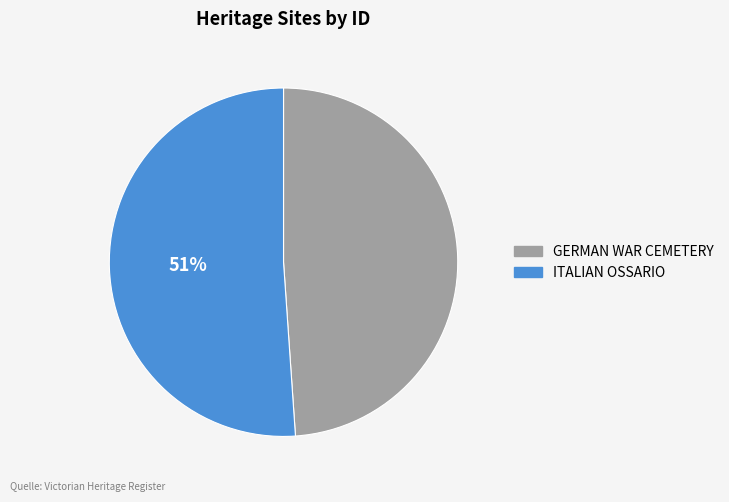

Between GERMAN WAR CEMETERY and ITALIAN OSSARIO, which is larger?

ITALIAN OSSARIO